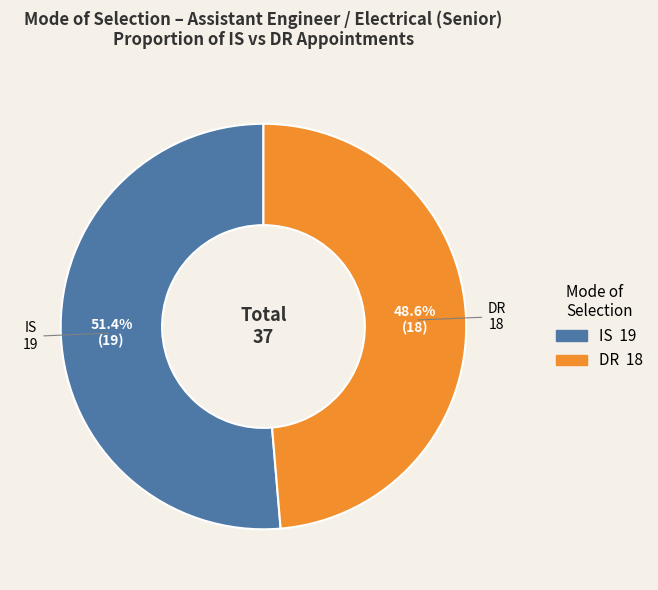

Between IS and DR, which is larger?

IS